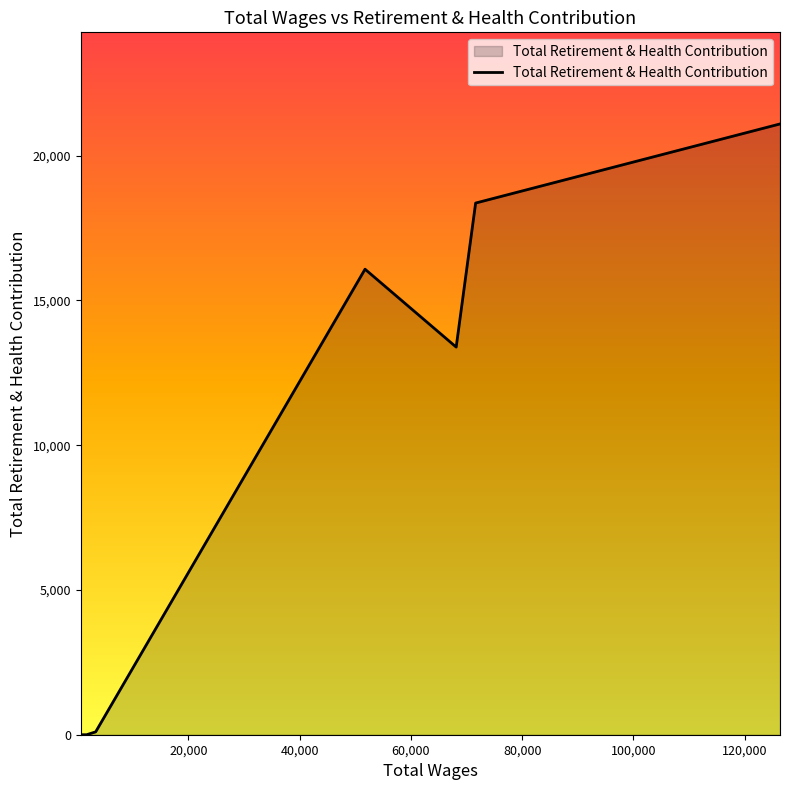

What is the maximum value shown in the chart?

21095